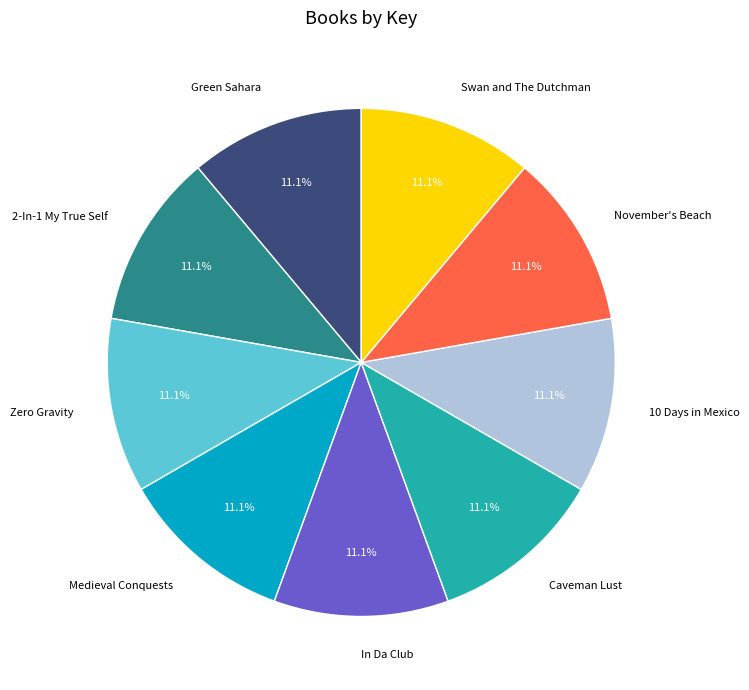

Is there any slice that represents more than half of the pie?

No